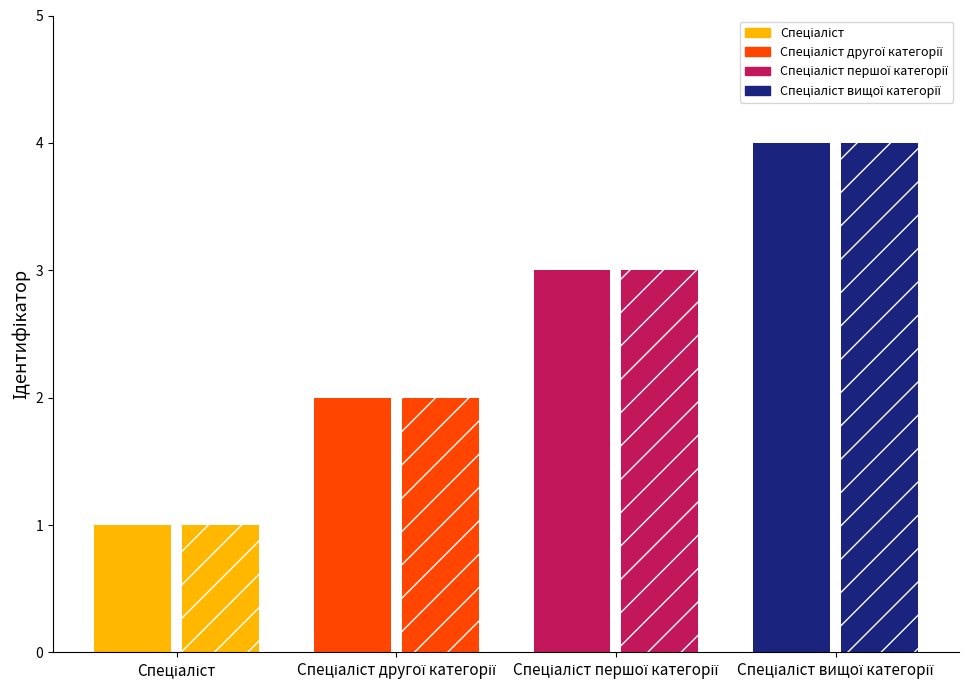

List the labels in order of value, smallest first.

Спеціаліст, Спеціаліст другої категорії, Спеціаліст першої категорії, Спеціаліст вищої категорії